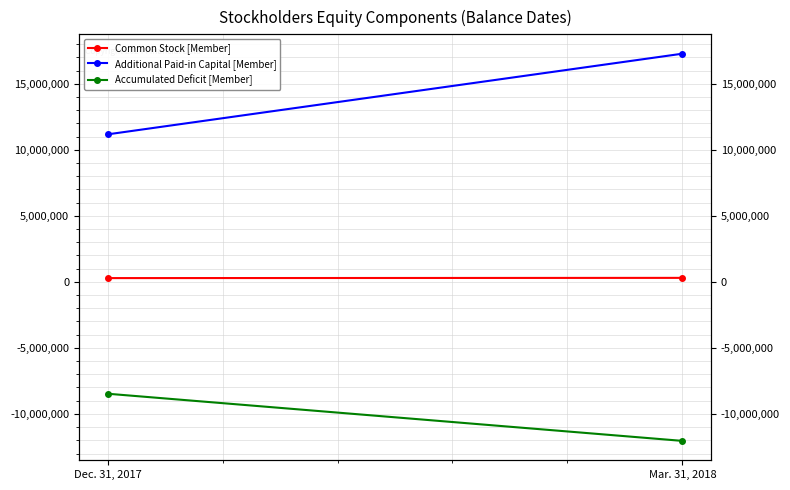

Reading left to right, extract all data points from this chart.

Common Stock [Member]: 285159	302159
Additional Paid-in Capital [Member]: 11170666	17280641
Accumulated Deficit [Member]: -8472071	-12044000